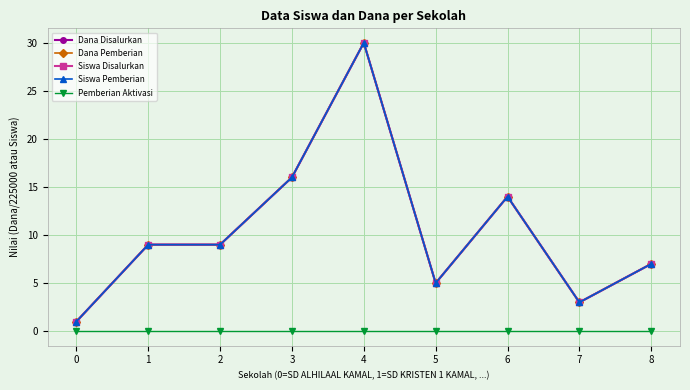

What is the spread (max minus min) of values at 6?

14